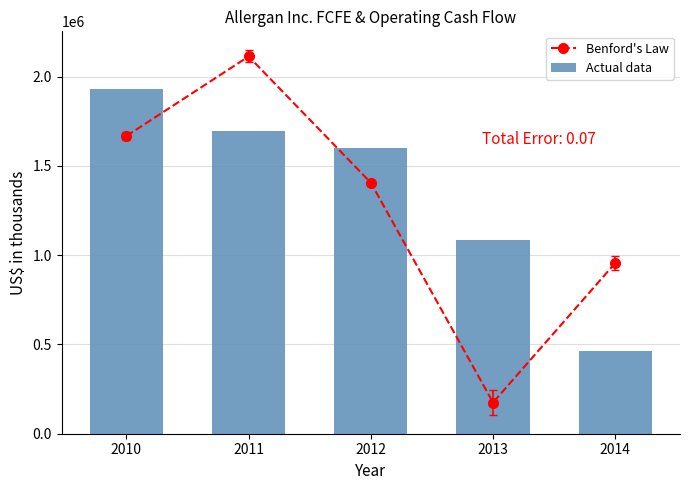

What value does the Benford's Law series have at 2011?

2112400